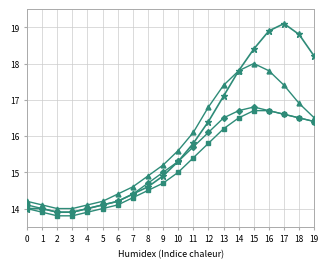

What is the total value across all series at 14?

68.8